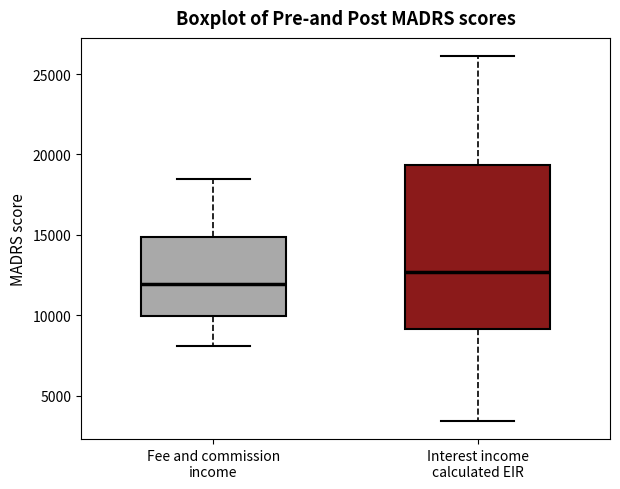

Where does the lower whisker of the box for Fee and commission income end on the y-axis? The values are not printed on the chart, so give them approximately, as read against the axis.

8000